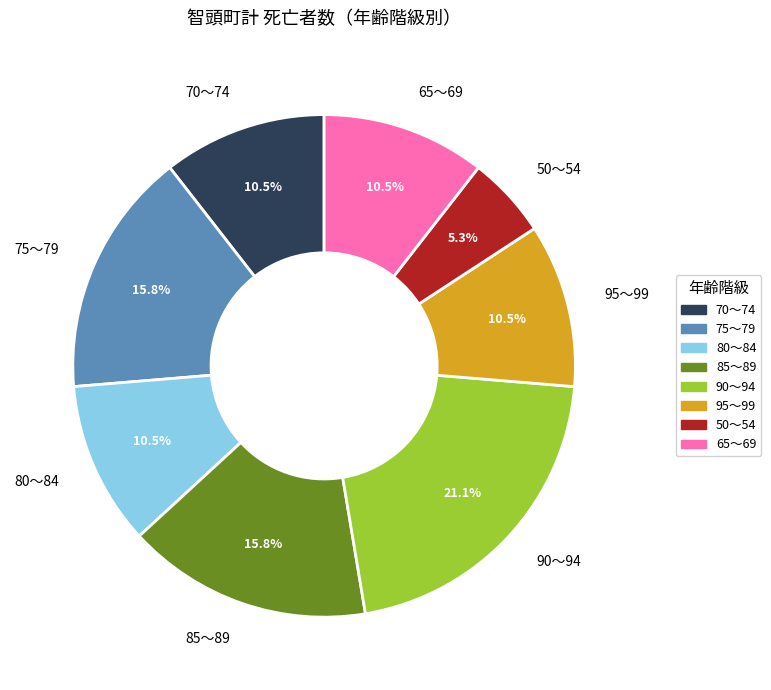

Do 80～84 and 90～94 together represent more than half of the pie?

No